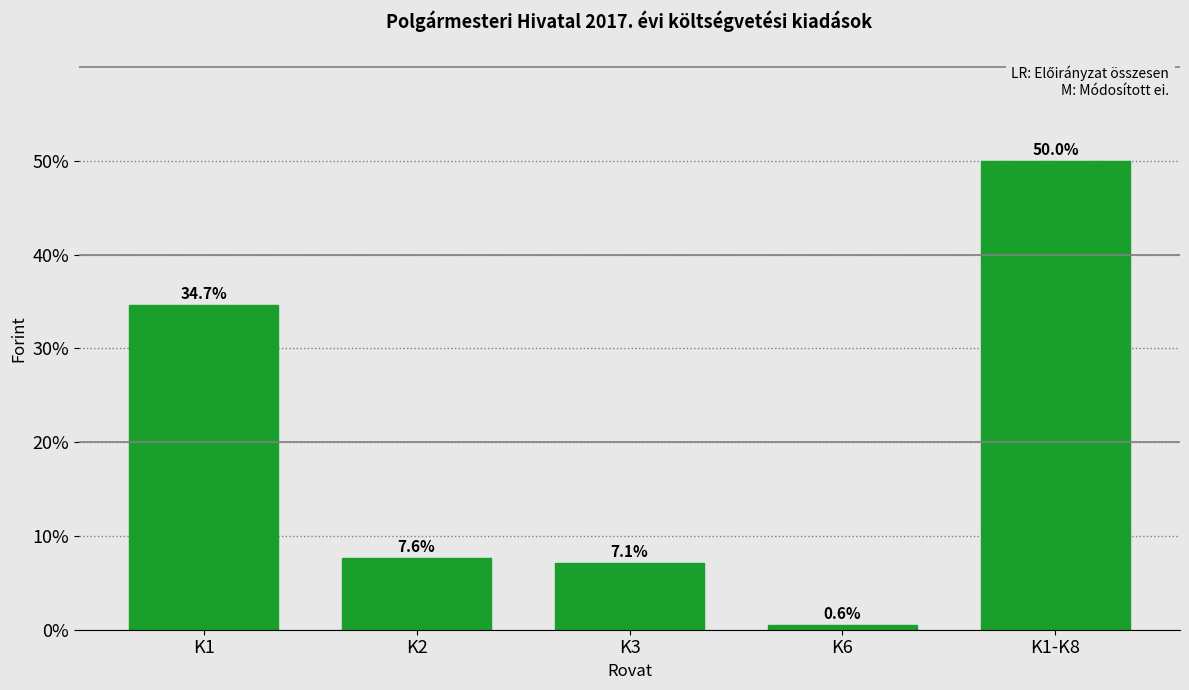

Reading right to left, transcribe all the data shown in this chart.

50.0	0.6	7.1	7.6	34.7